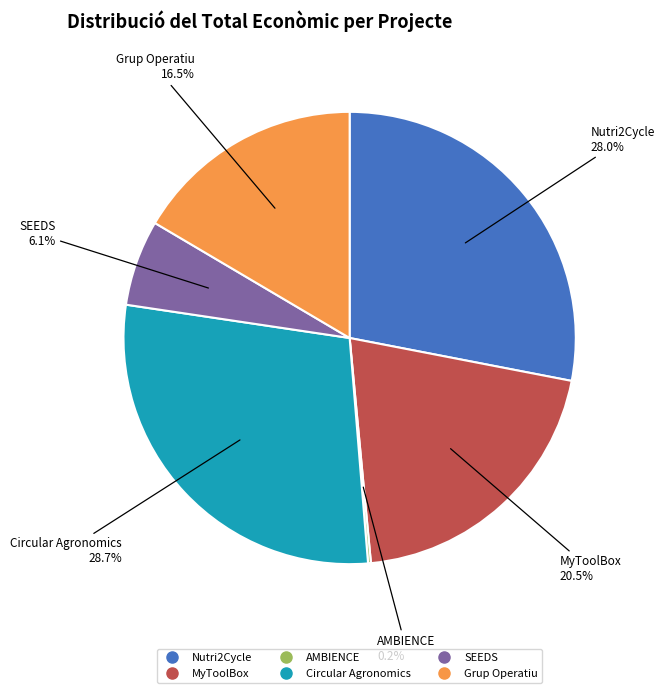

Between Circular Agronomics and Grup Operatiu, which is larger?

Circular Agronomics